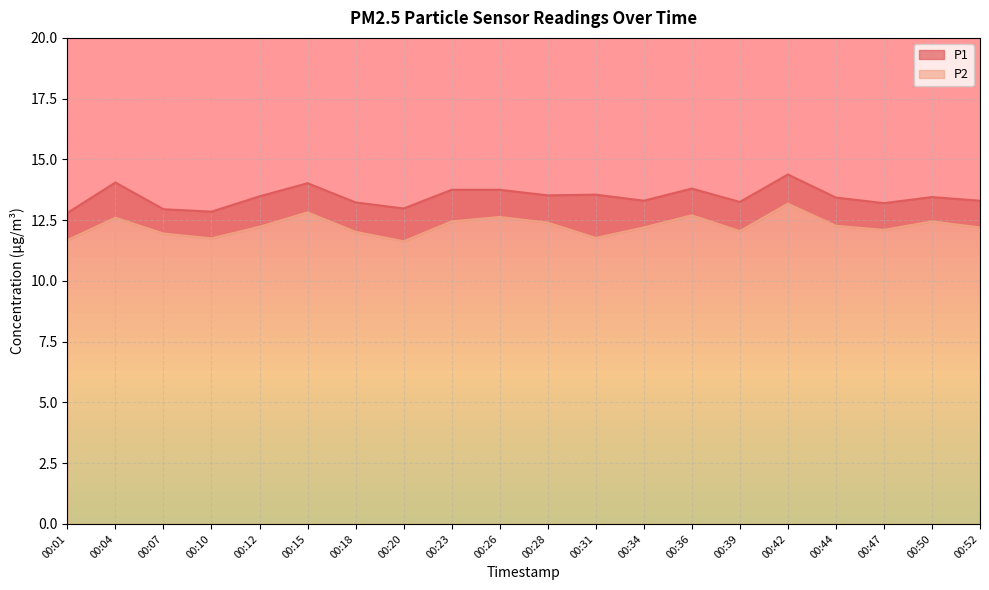

List the labels in order of P1 value, smallest first.

00:01, 00:10, 00:07, 00:20, 00:47, 00:18, 00:39, 00:34, 00:52, 00:44, 00:50, 00:12, 00:28, 00:31, 00:23, 00:26, 00:36, 00:15, 00:04, 00:42